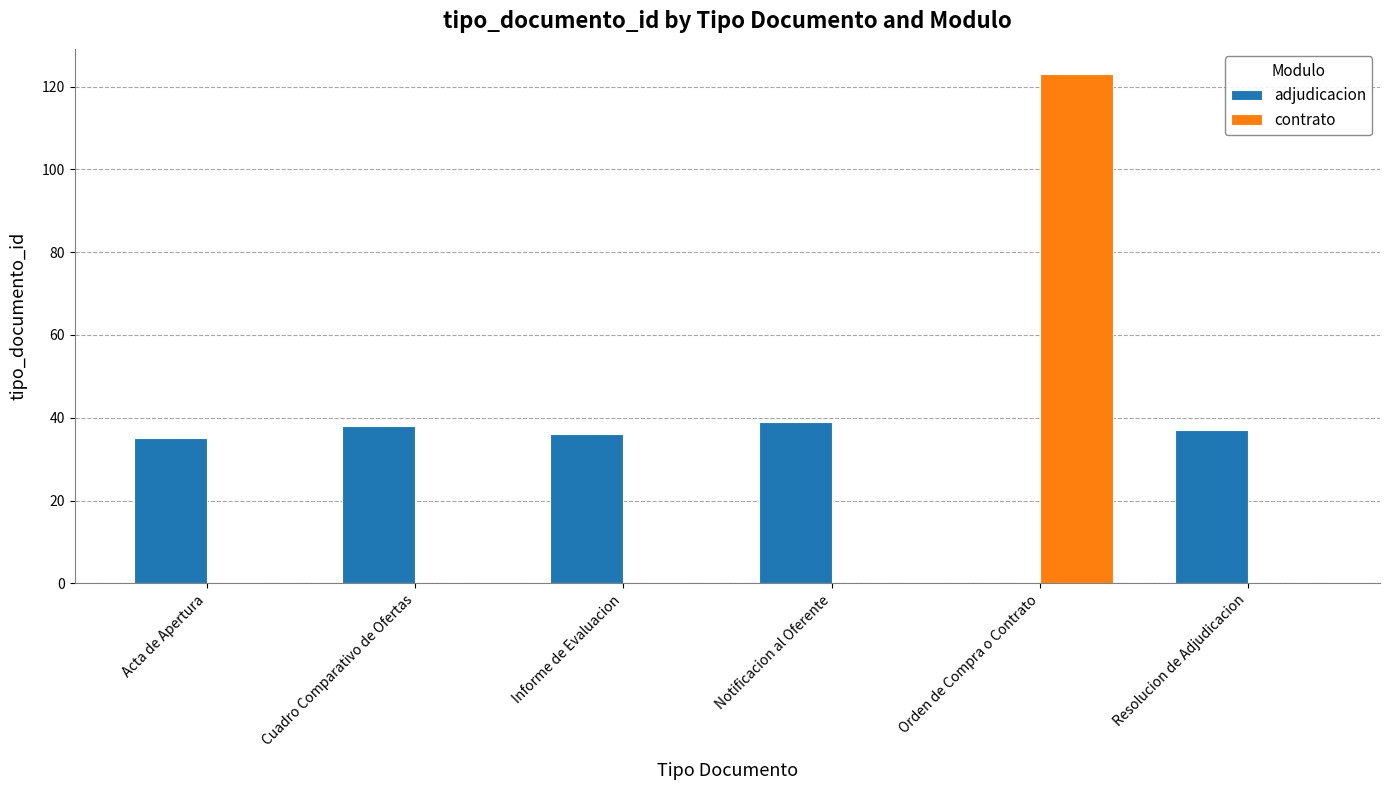

Are the bars horizontal?

No